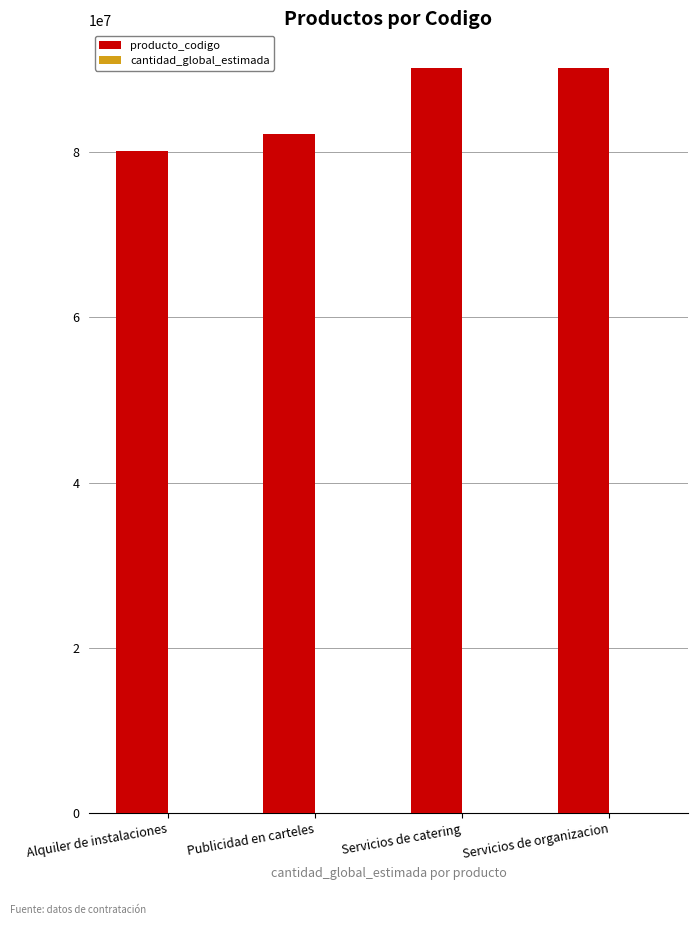

Between Publicidad en carteles and Servicios de catering, which series saw the biggest shift?

producto_codigo